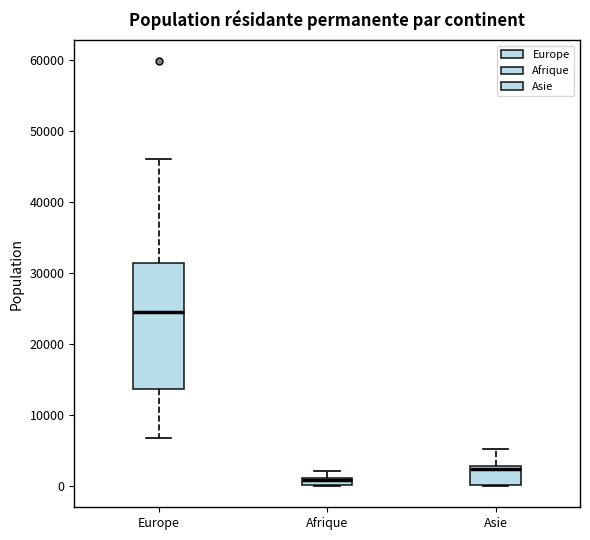

Comparing the boxes themselves (not the whiskers), which one is the tallest?

Europe